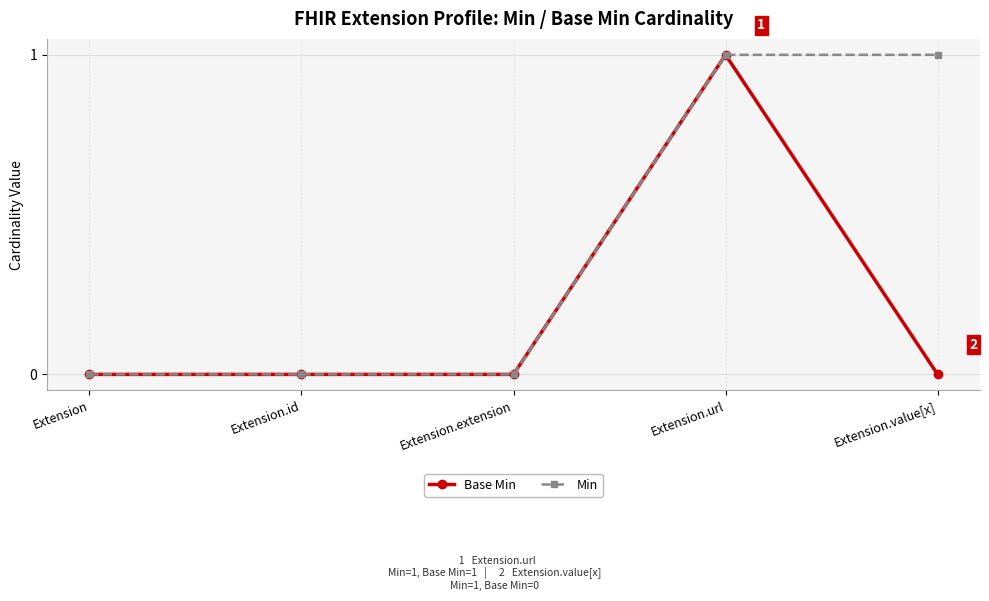

What is the sum of the Base Min values at Extension and Extension.url?

1